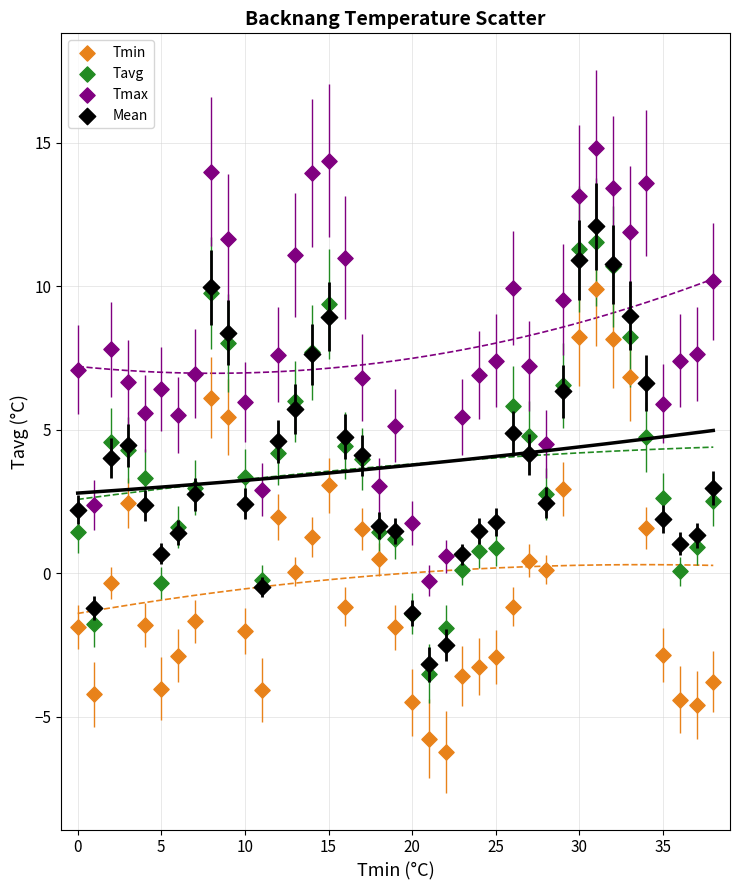

Which series contains the lowest Y value?

Tmin